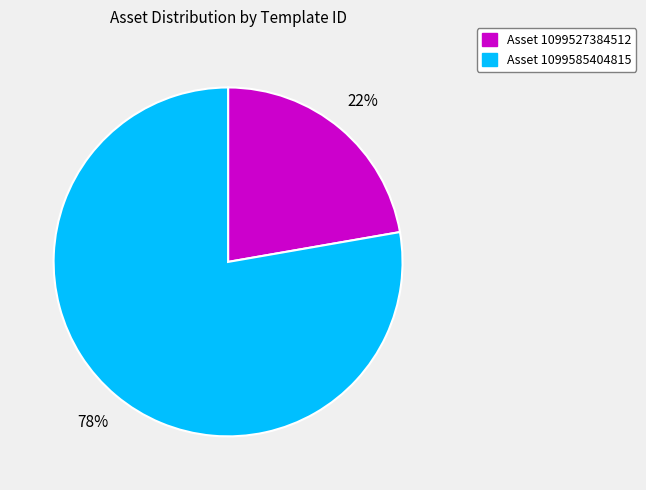

To the nearest percent, what is the average slice percentage?

50%